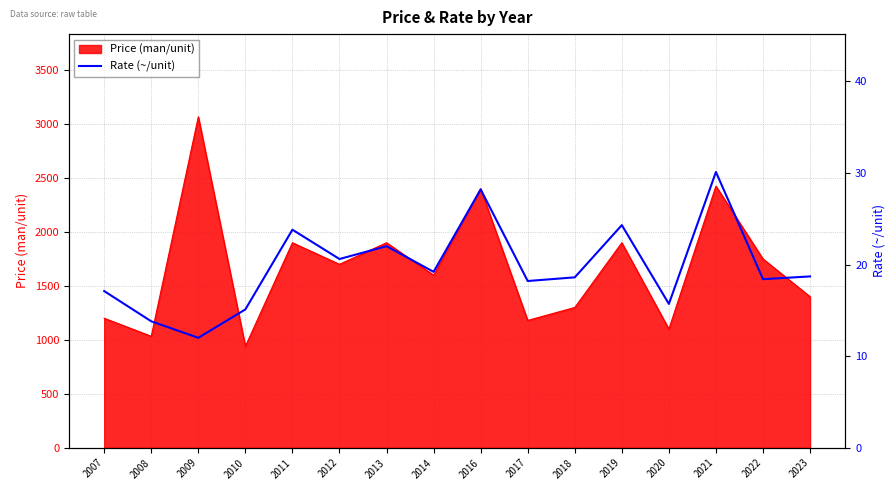

What is the smallest value displayed?

12.0